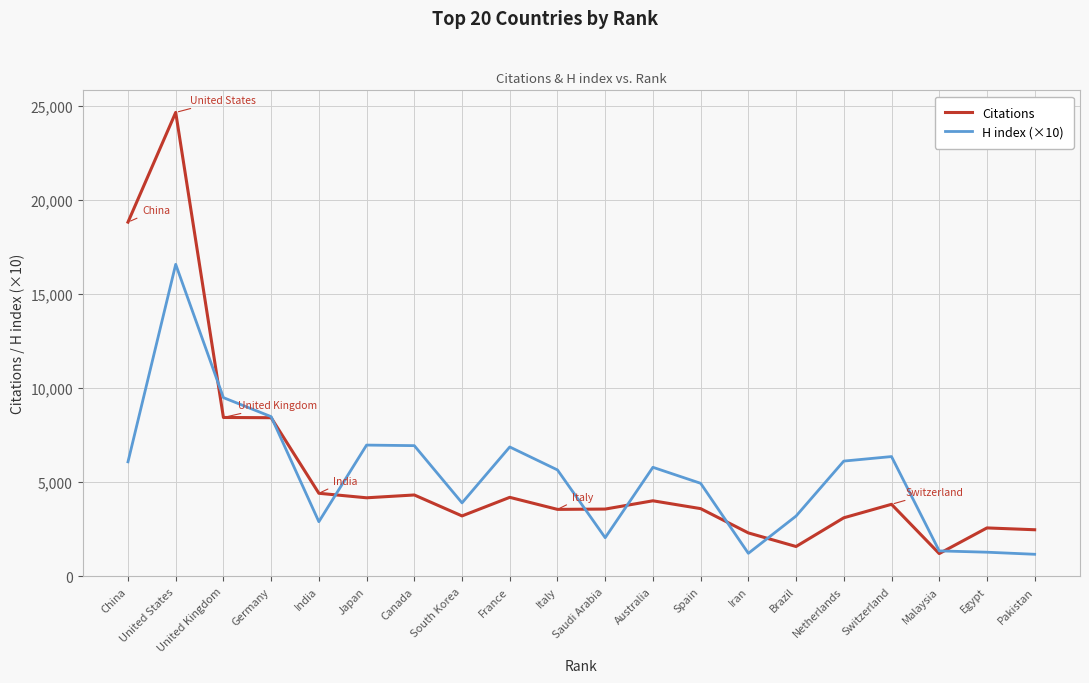

List the series in order of their peak value, lowest first.

H index (×10), Citations